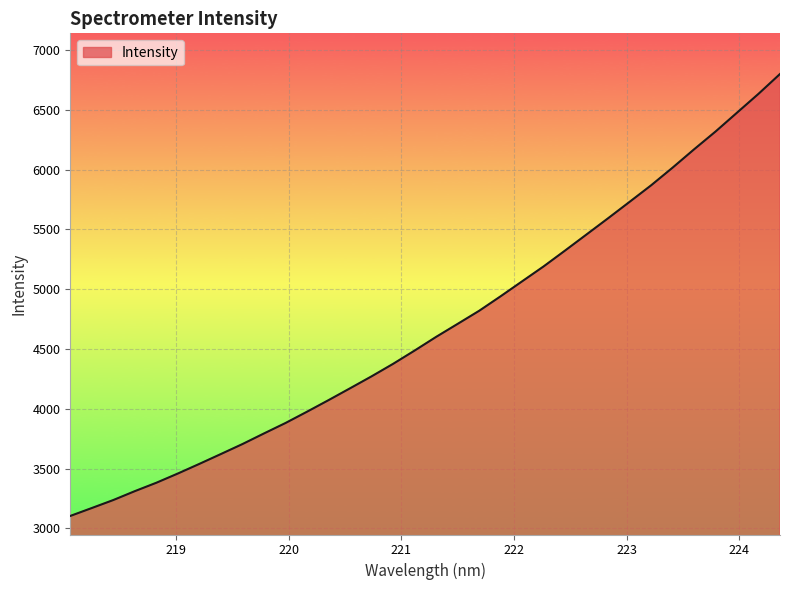

What is the difference between the maximum and minimum values?

3696.3